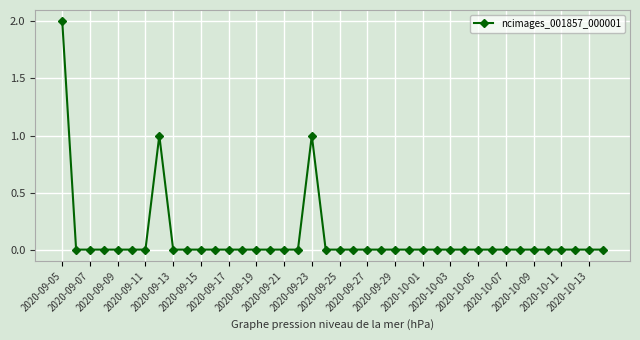

Does the chart display data point markers on the line(s)?

Yes